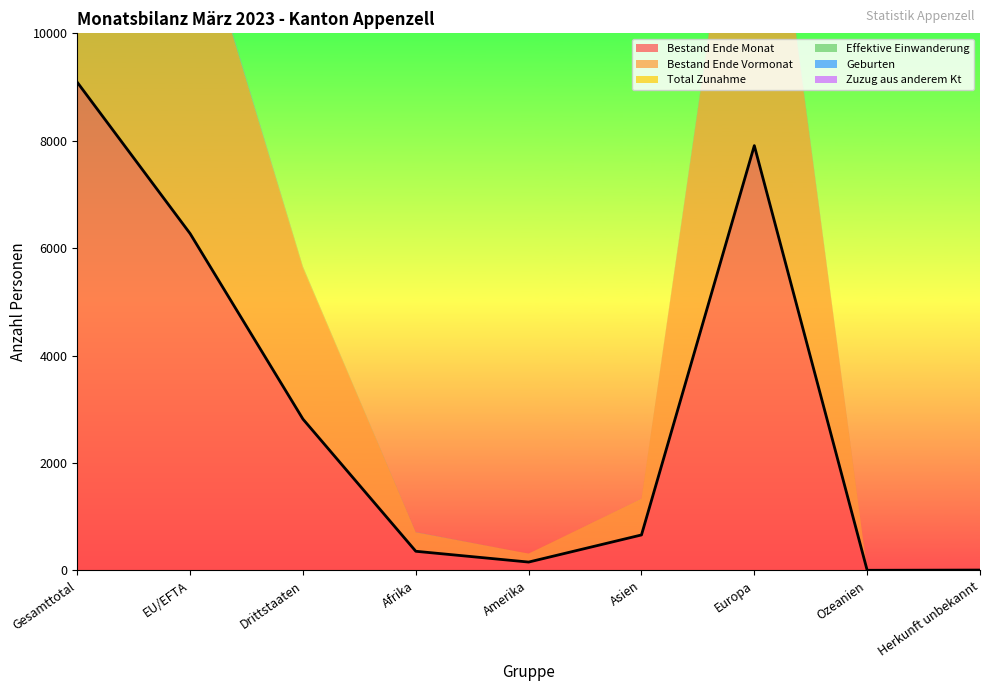

Reading right to left, extract all data points from this chart.

Bestand Ende Monat: Herkunft unbekannt=6	Ozeanien=2	Europa=7909	Asien=660	Amerika=155	Afrika=356	Drittstaaten=2817	EU/EFTA=6271	Gesamttotal=9088
Bestand Ende Vormonat: Herkunft unbekannt=5	Ozeanien=2	Europa=7915	Asien=664	Amerika=157	Afrika=352	Drittstaaten=2813	EU/EFTA=6282	Gesamttotal=9095
Total Zunahme: Herkunft unbekannt=1	Ozeanien=0	Europa=27	Asien=6	Amerika=1	Afrika=3	Drittstaaten=17	EU/EFTA=21	Gesamttotal=38
Effektive Einwanderung: Herkunft unbekannt=0	Ozeanien=0	Europa=15	Asien=1	Amerika=0	Afrika=1	Drittstaaten=5	EU/EFTA=12	Gesamttotal=17
Geburten: Herkunft unbekannt=0	Ozeanien=0	Europa=2	Asien=0	Amerika=0	Afrika=2	Drittstaaten=2	EU/EFTA=2	Gesamttotal=4
Zuzug aus anderem Kt: Herkunft unbekannt=0	Ozeanien=0	Europa=37	Asien=1	Amerika=0	Afrika=1	Drittstaaten=5	EU/EFTA=34	Gesamttotal=39